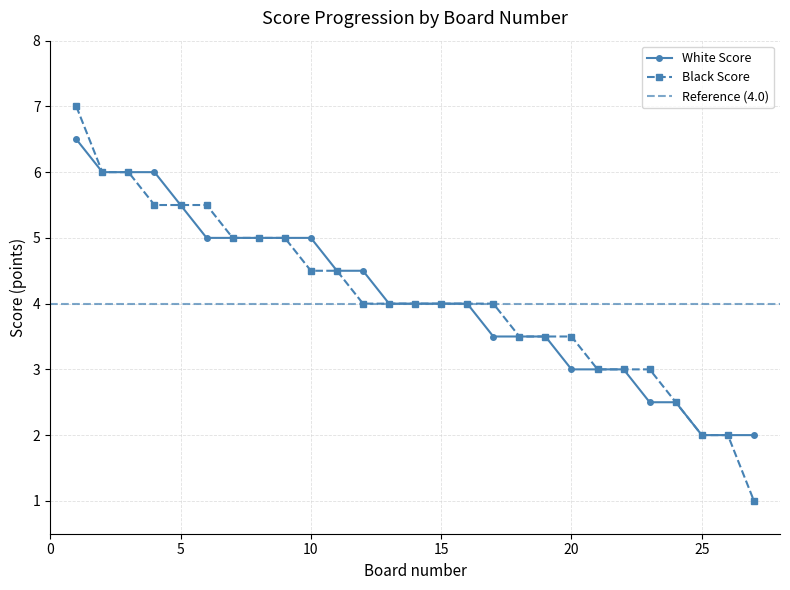

Which series has the largest total across all categories?

White Score